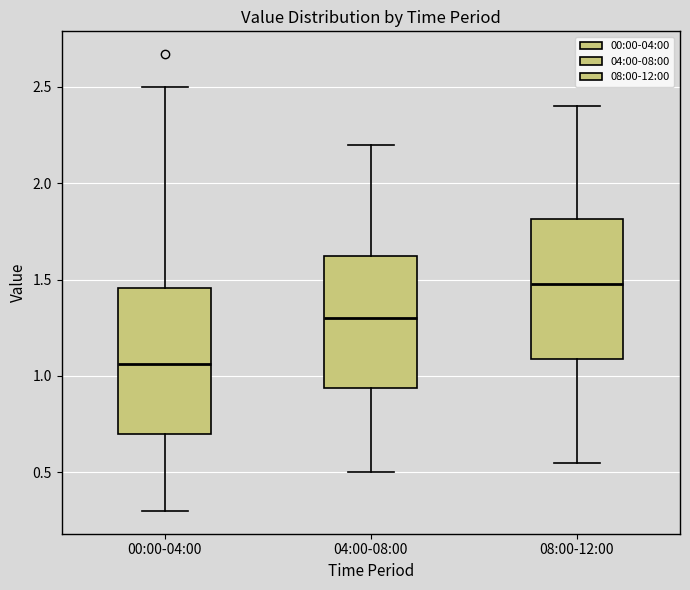

Reading left to right, read every box against the y-axis: the position of its median line, the range the box covers, and the ends of its whiskers. The values are not printed on the chart, so give them approximately, as read against the axis.

00:00-04:00: median 1.05, box 0.70 to 1.45, whiskers 0.30 to 2.50
04:00-08:00: median 1.30, box 0.95 to 1.65, whiskers 0.50 to 2.20
08:00-12:00: median 1.50, box 1.10 to 1.80, whiskers 0.55 to 2.40